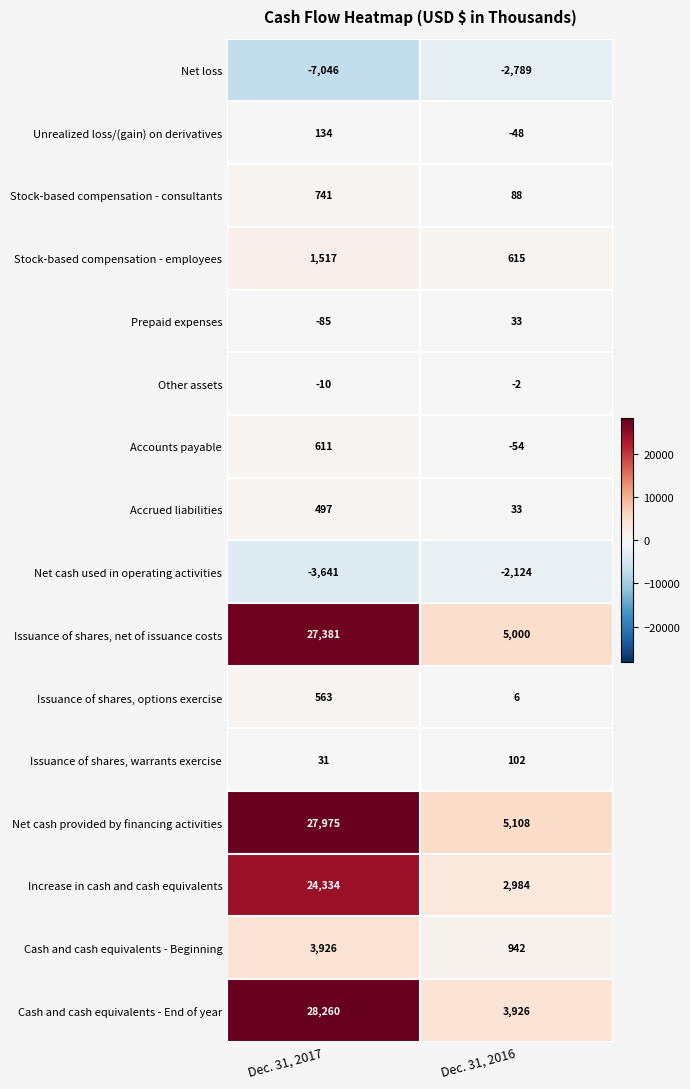

The Unrealized loss/(gain) on derivatives series shows 134 at Dec. 31, 2017. True or false?

True